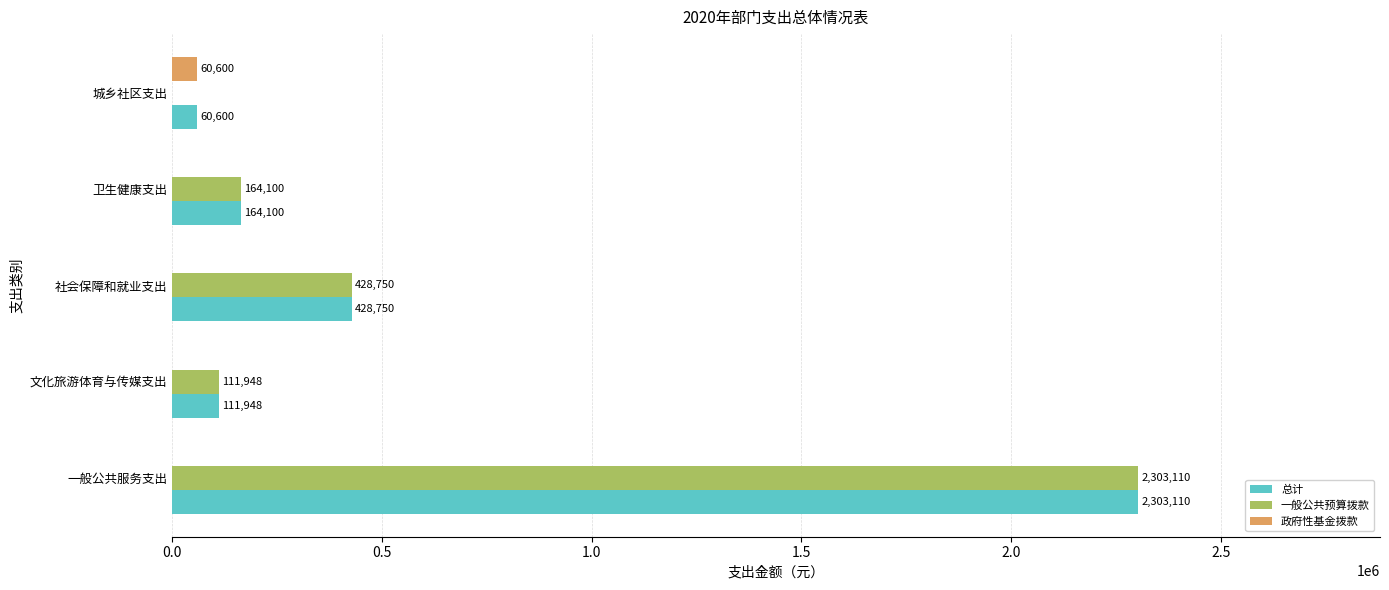

Which series changed the most between 卫生健康支出 and 城乡社区支出?

一般公共预算拨款